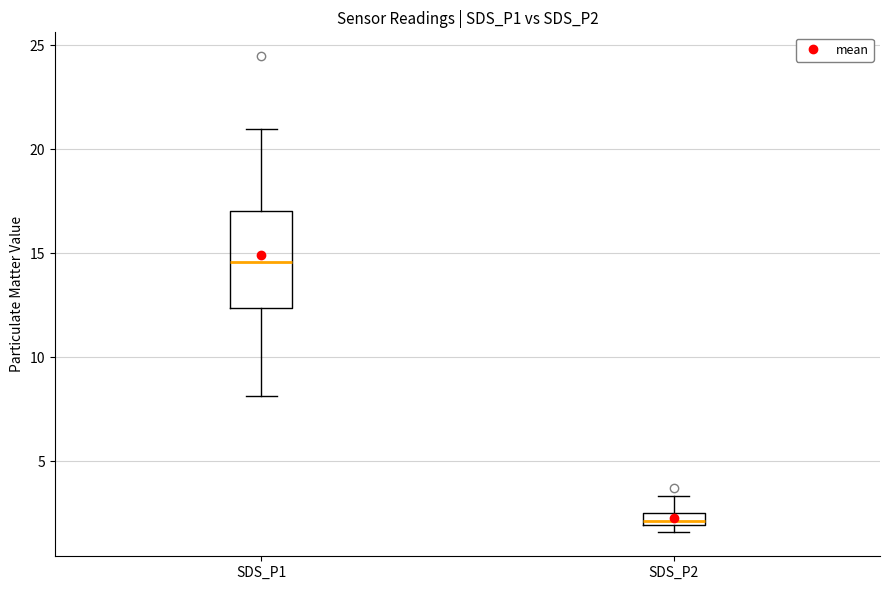

Which box is the tallest, from its lower edge to its upper edge?

SDS_P1